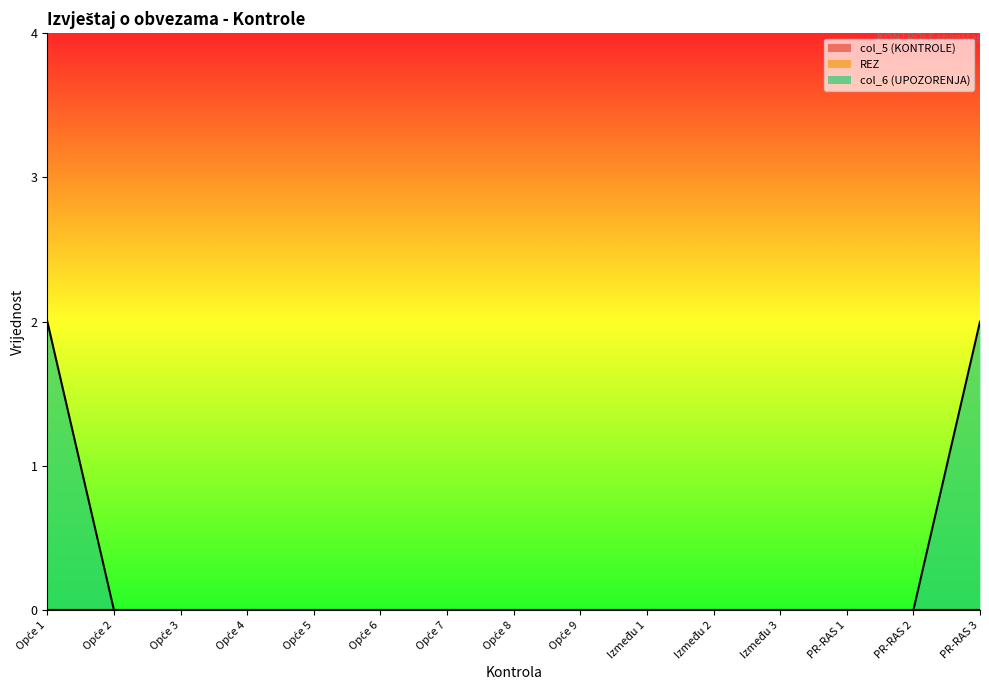

Reading left to right, extract all data points from this chart.

col_5 (KONTROLE): 0	0	0	0	0	0	0	0	0	0	0	0	0	0	0
REZ: 0	0	0	0	0	0	0	0	0	0	0	0	0	0	0
col_6 (UPOZORENJA): 2	0	0	0	0	0	0	0	0	0	0	0	0	0	2